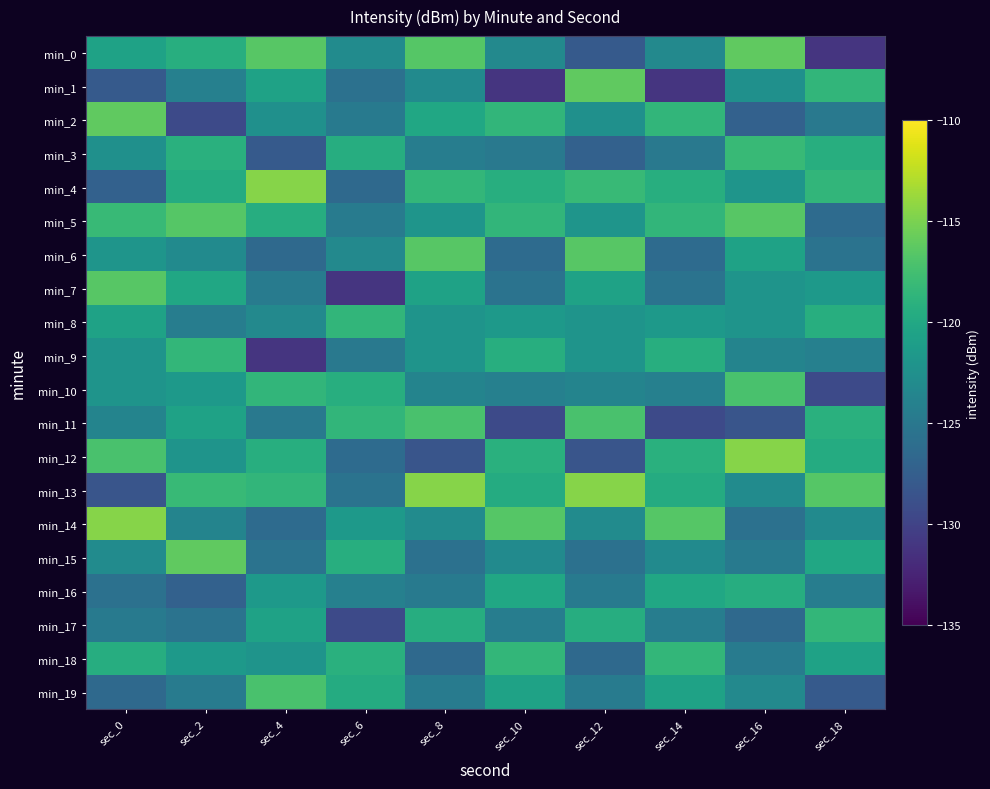

What is the spread (max minus min) of values at sec_8?

13.9